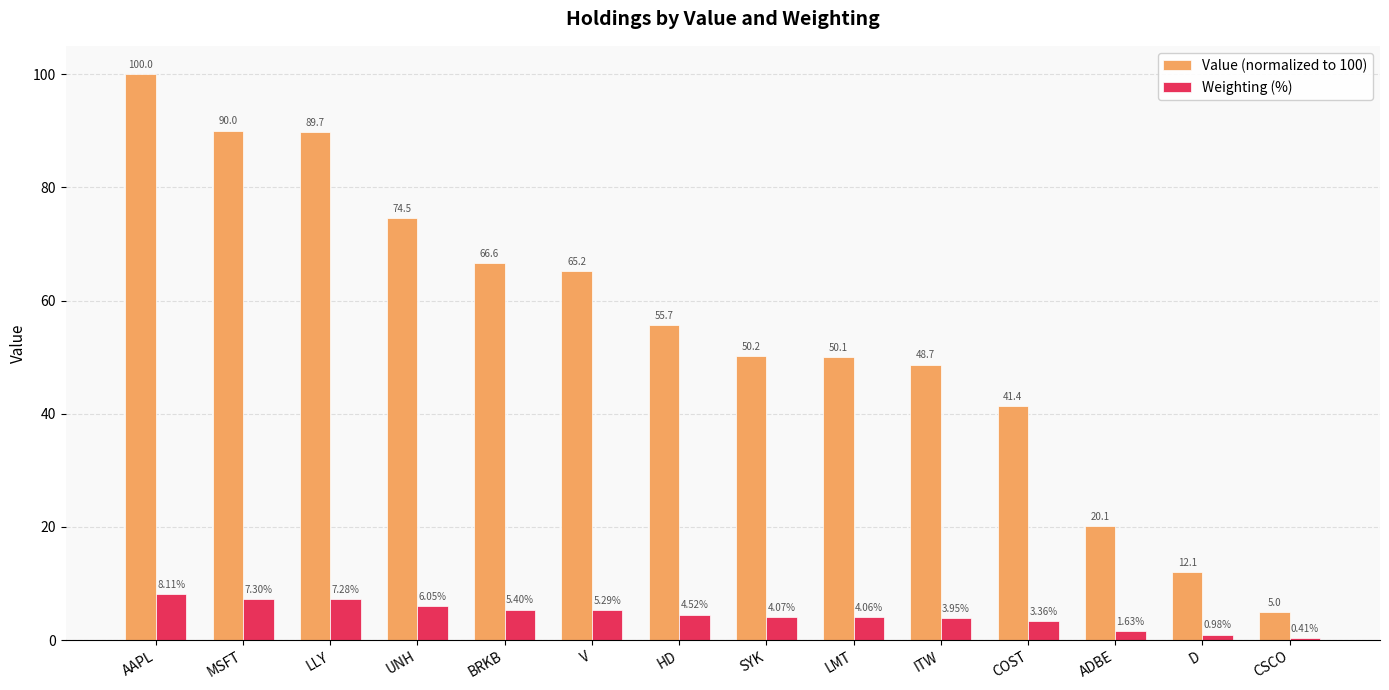

What is the total value across all series at D?

13.0